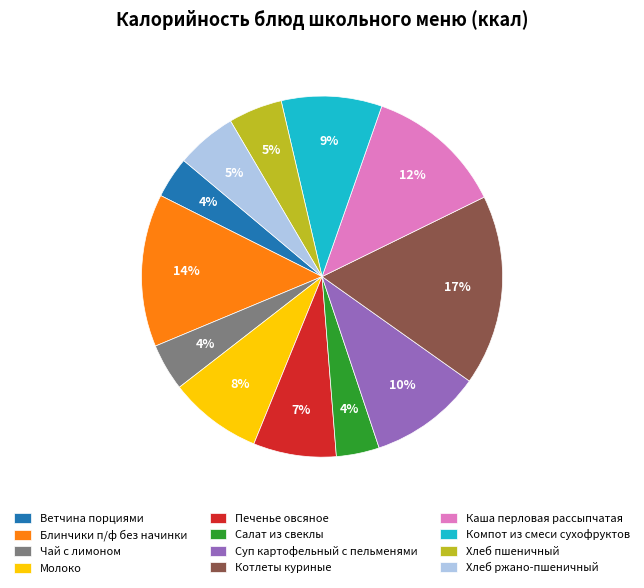

To the nearest percent, what portion does Ветчина порциями represent?

4%